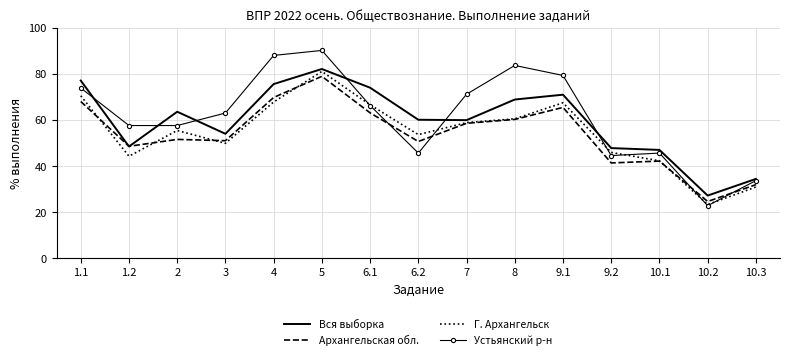

Which series changed the most between 1.2 and 10.2?

Устьянский р-н